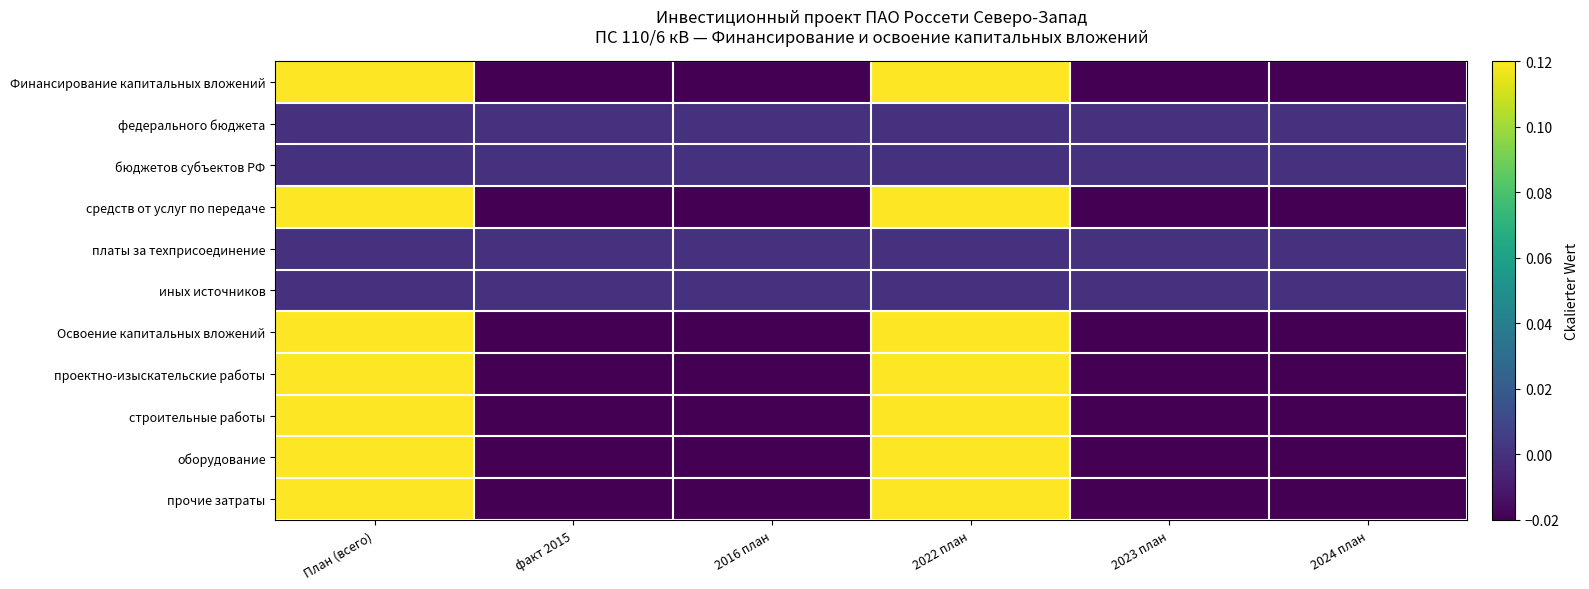

Between 2023 план and План (всего), which is larger?

План (всего)